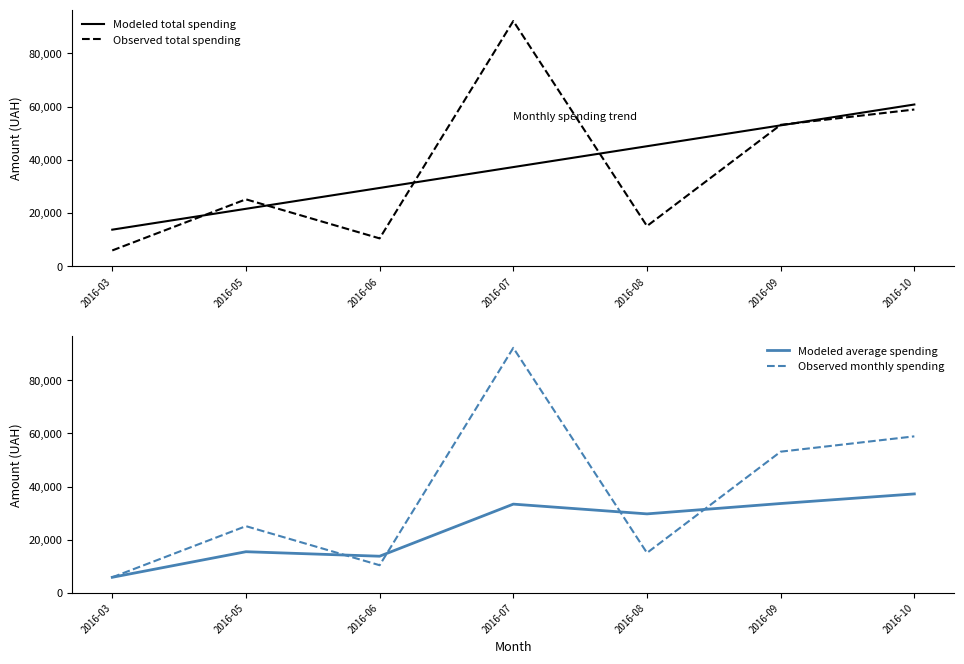

How many intersections are there between Observed monthly spending and Modeled average spending?

4